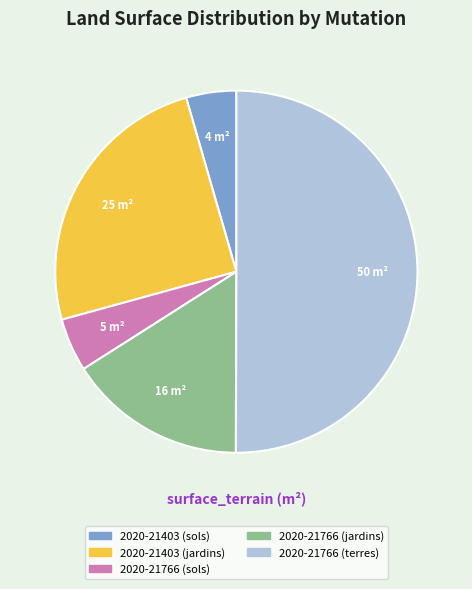

Does 2020-21766 (jardins) account for over 50% of the chart?

No